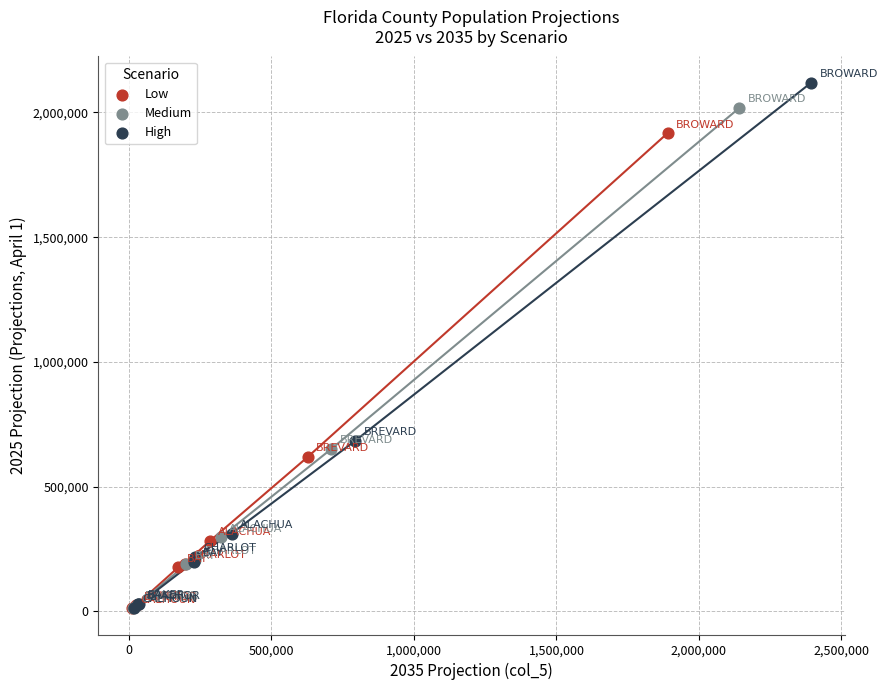

Which series has the widest spread of Y values?

High